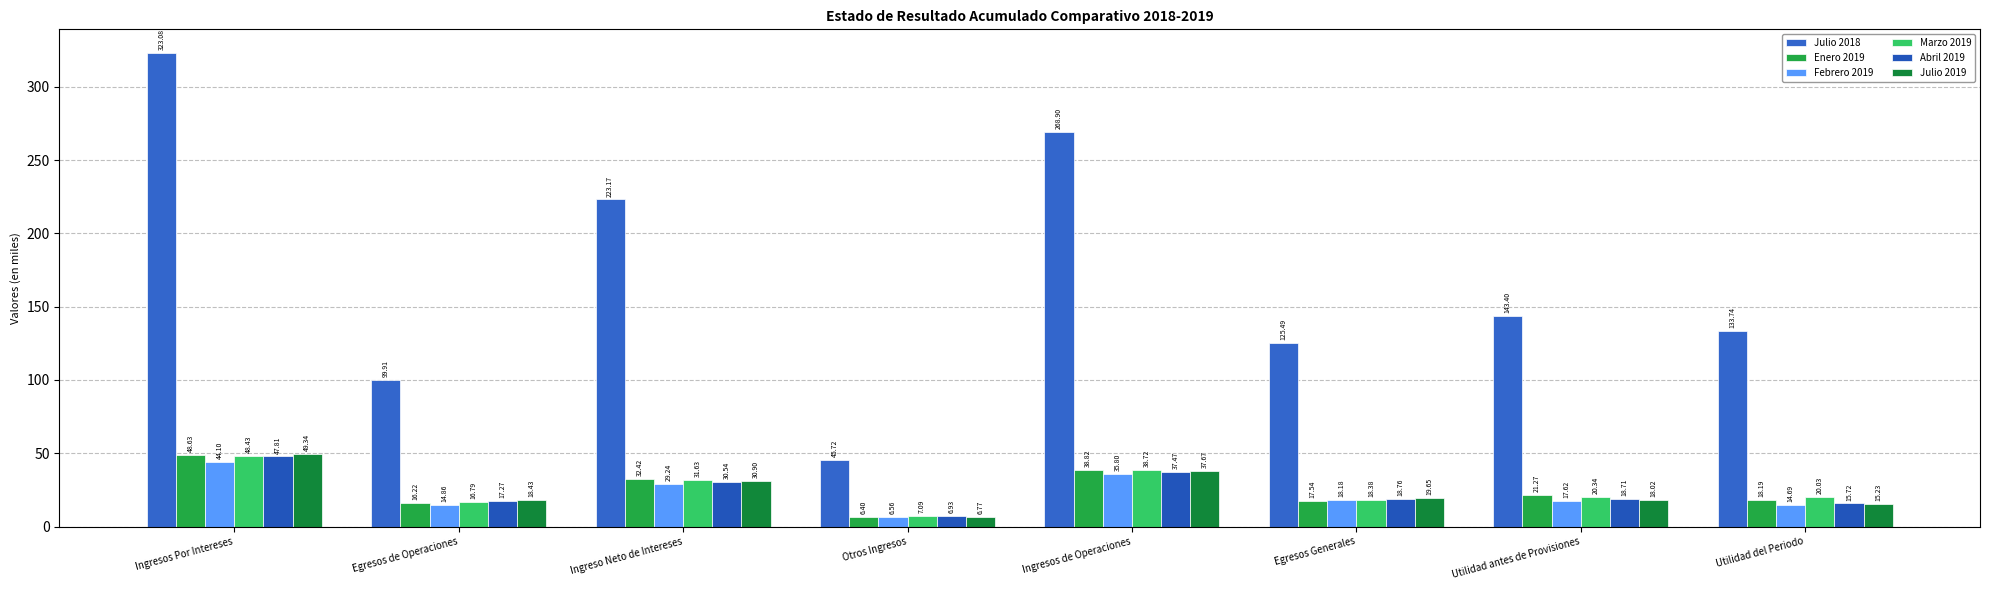

Rank the series at Ingresos Por Intereses from highest to lowest value.

Julio 2018, Julio 2019, Enero 2019, Marzo 2019, Abril 2019, Febrero 2019